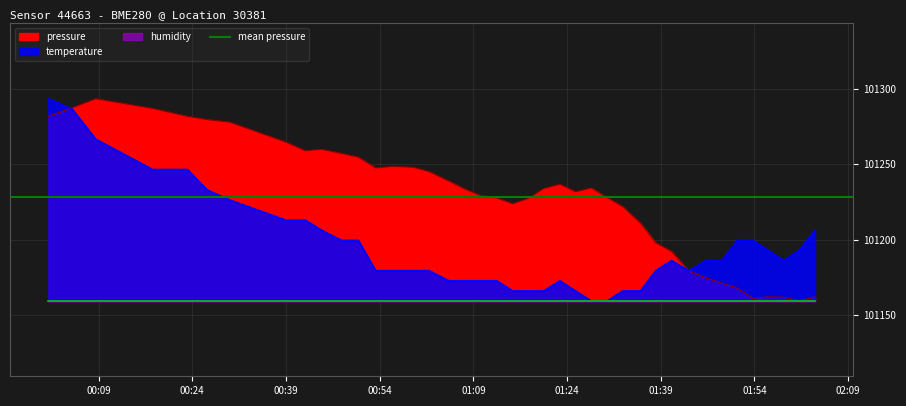

At which category does the chart reach its minimum across all series?

2023-02-03T02:01:09